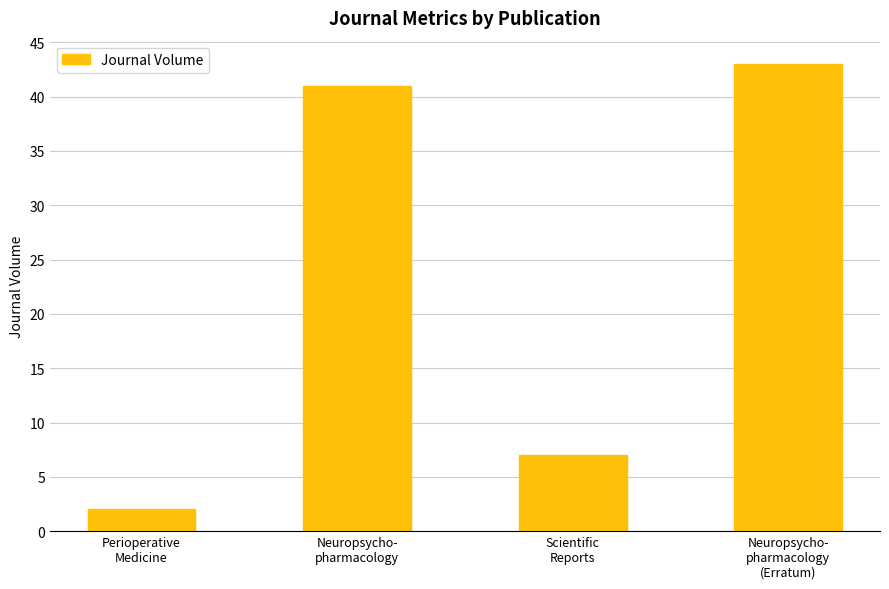

What position from the left is Neuropsycho-
pharmacology?

2